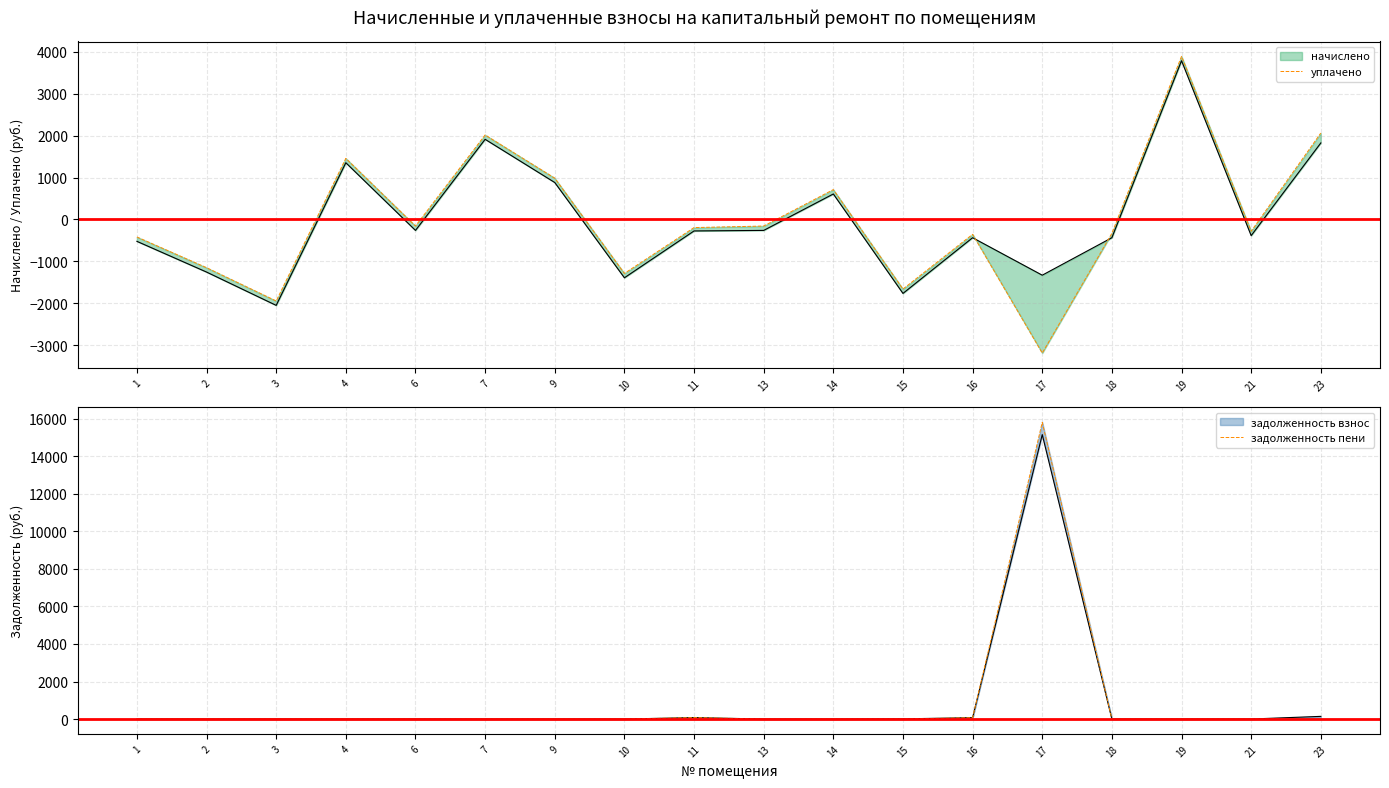

What is the difference between the задолженность пени values at 6 and 17?

15810.4